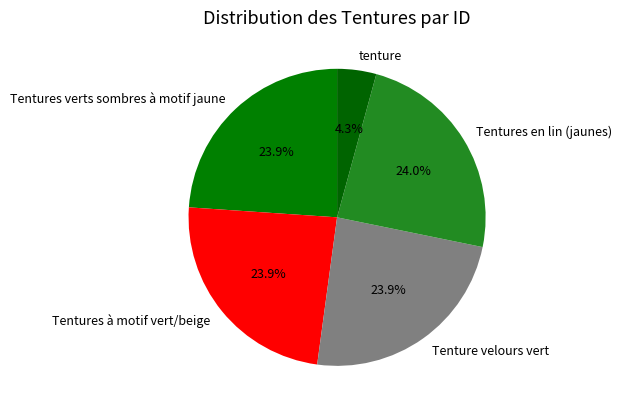

How many segments does this pie chart have?

5